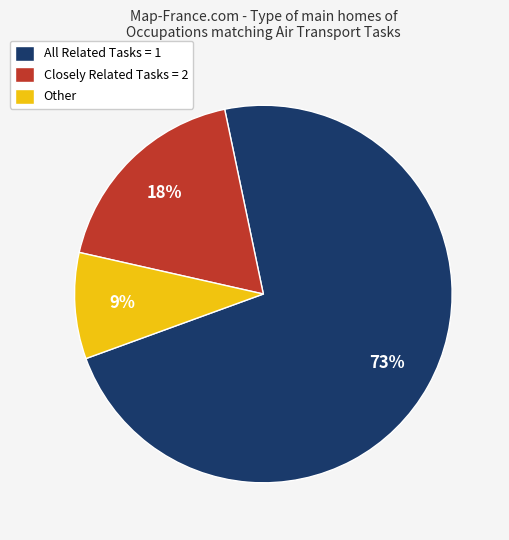

To the nearest percent, what is the difference between the largest and smallest slice percentages?

64%